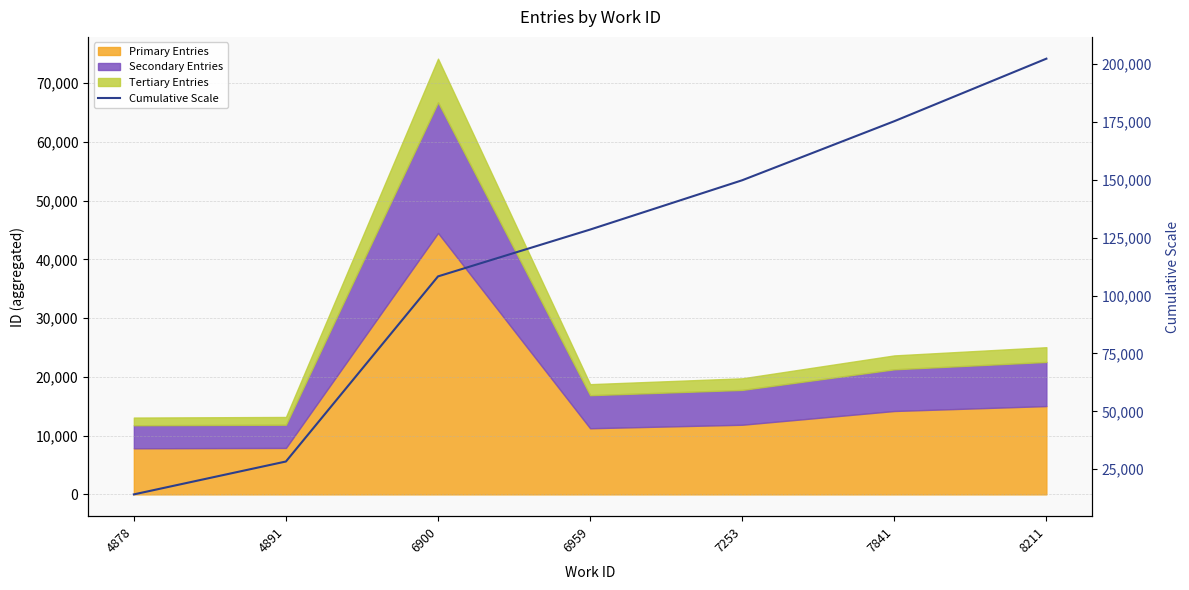

Where does the data first go above 128559?

6959